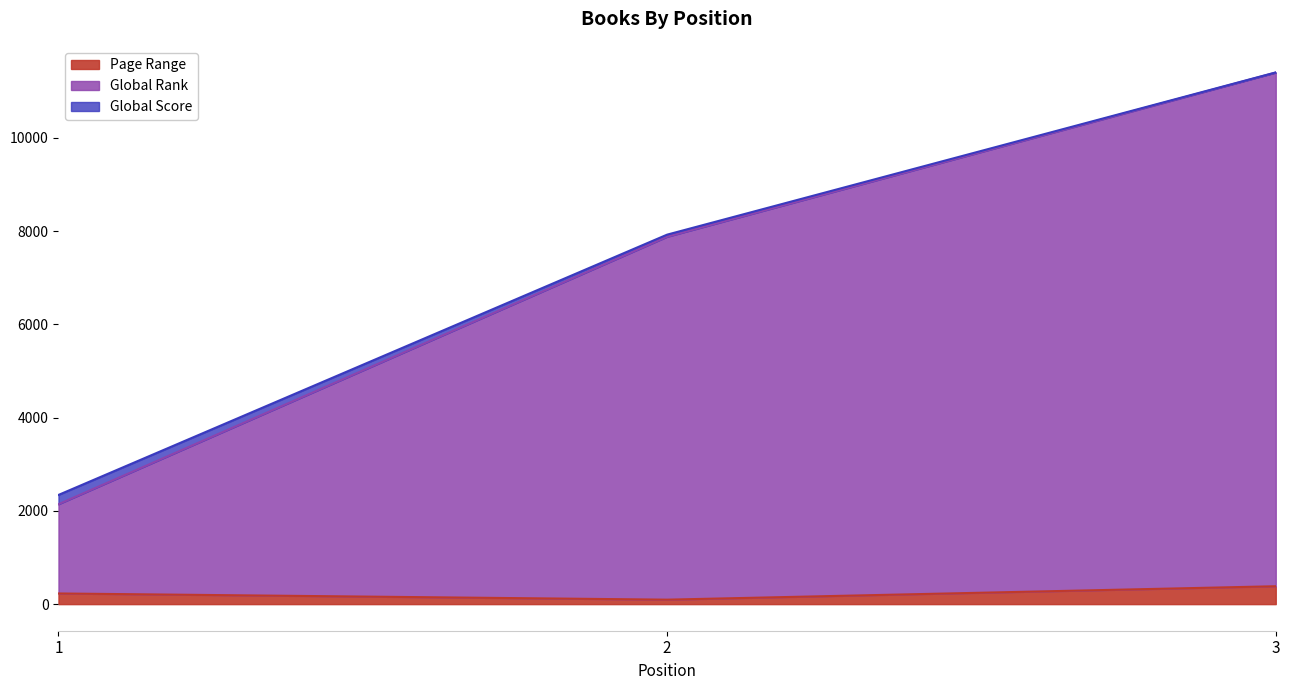

The Global Rank series shows 7879 at 2. True or false?

True